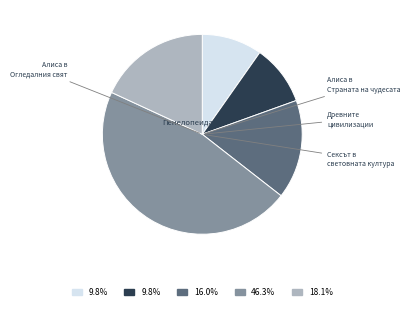

Does any single category account for the majority?

No